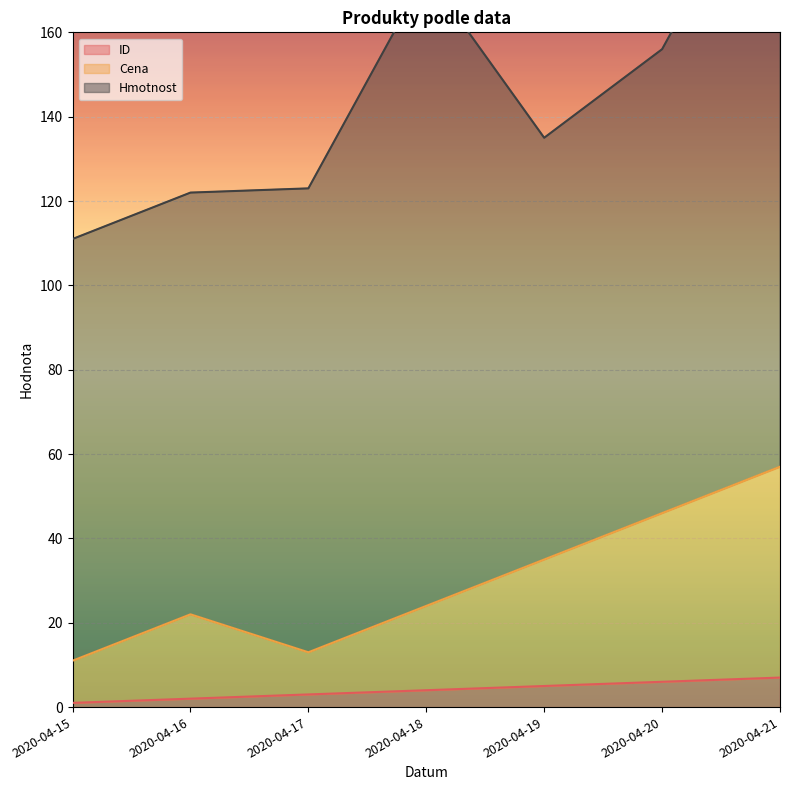

The value of ID at 2020-04-19 is 5. True or false?

True